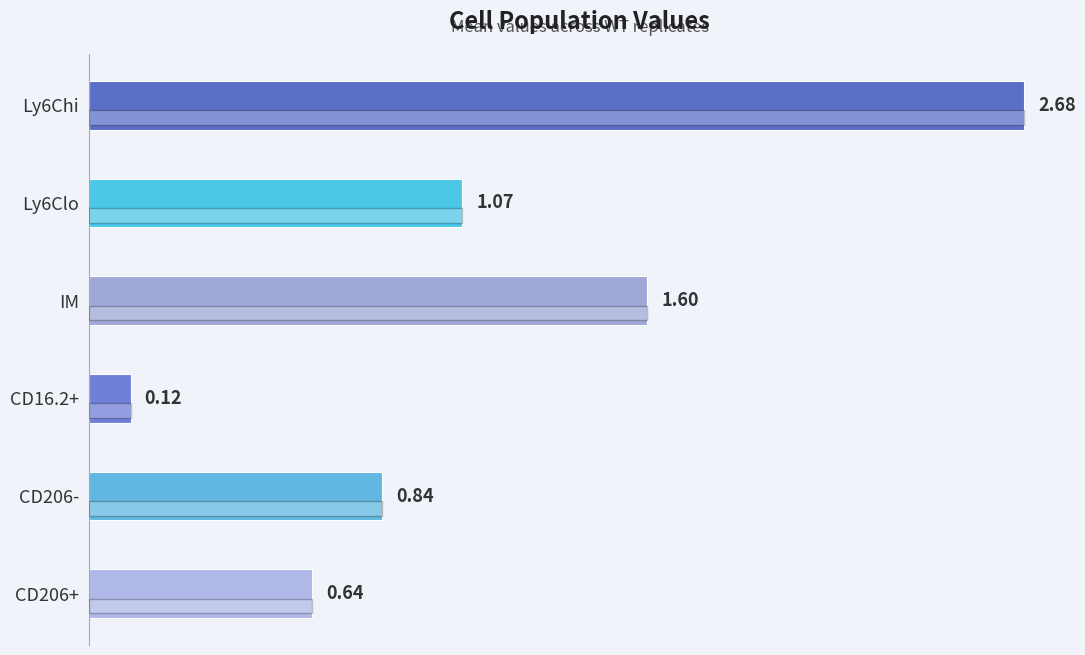

What is the sum of all values?

7.0